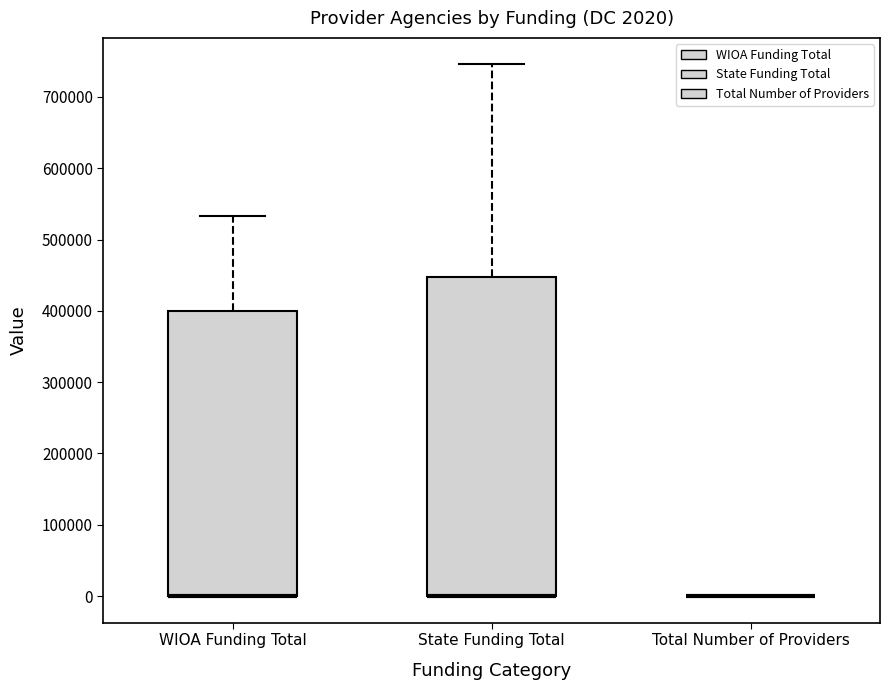

Comparing the boxes themselves (not the whiskers), which one is the tallest?

State Funding Total